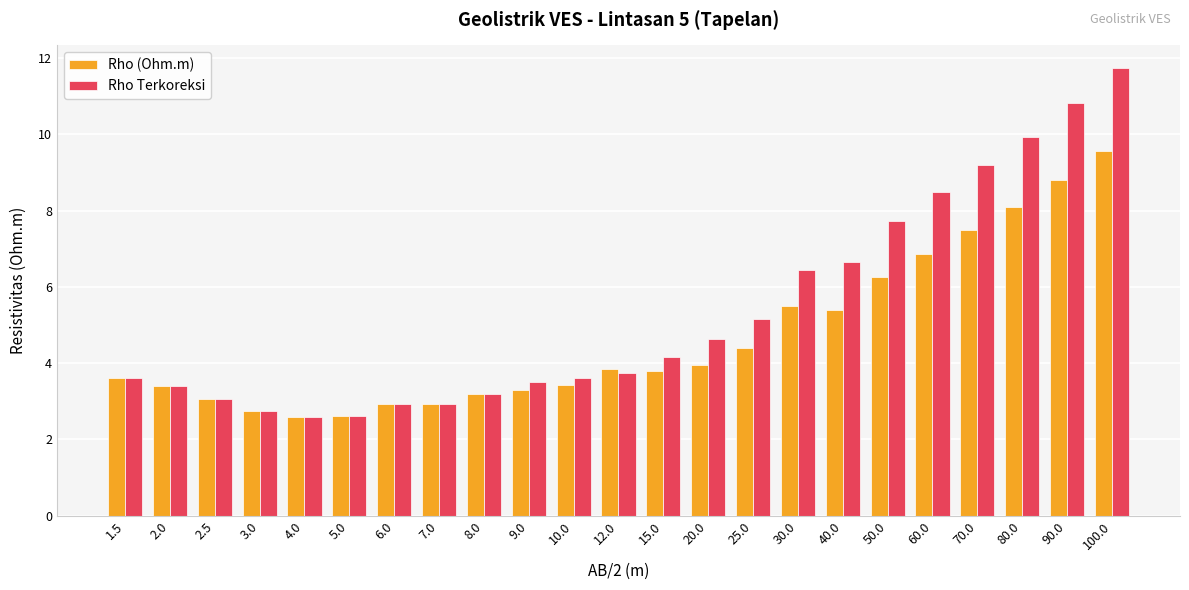

The Rho (Ohm.m) series shows 3.1 at 2.5. True or false?

True